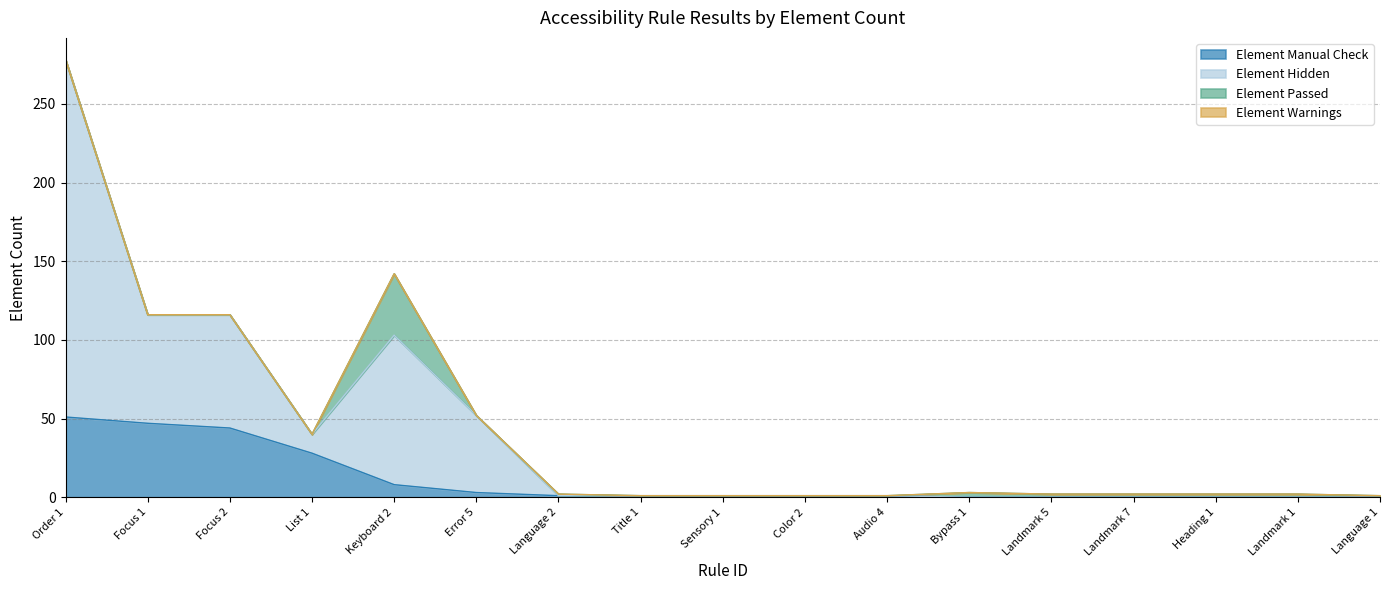

True or false: Element Hidden and Element Manual Check intersect in this chart.

False